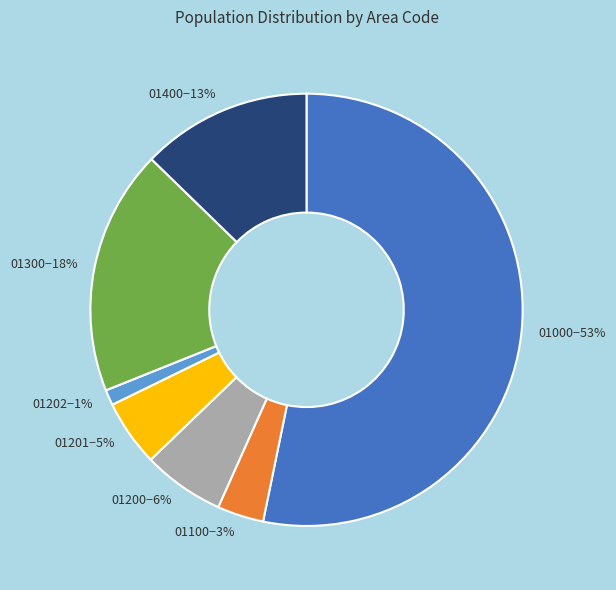

How many segments does this pie chart have?

7